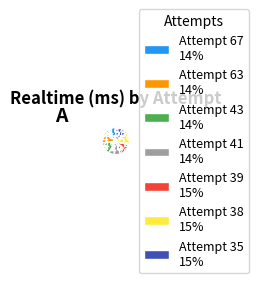

Approximately how many times larger is the value at Attempt 38 compared to Attempt 67?

1.1